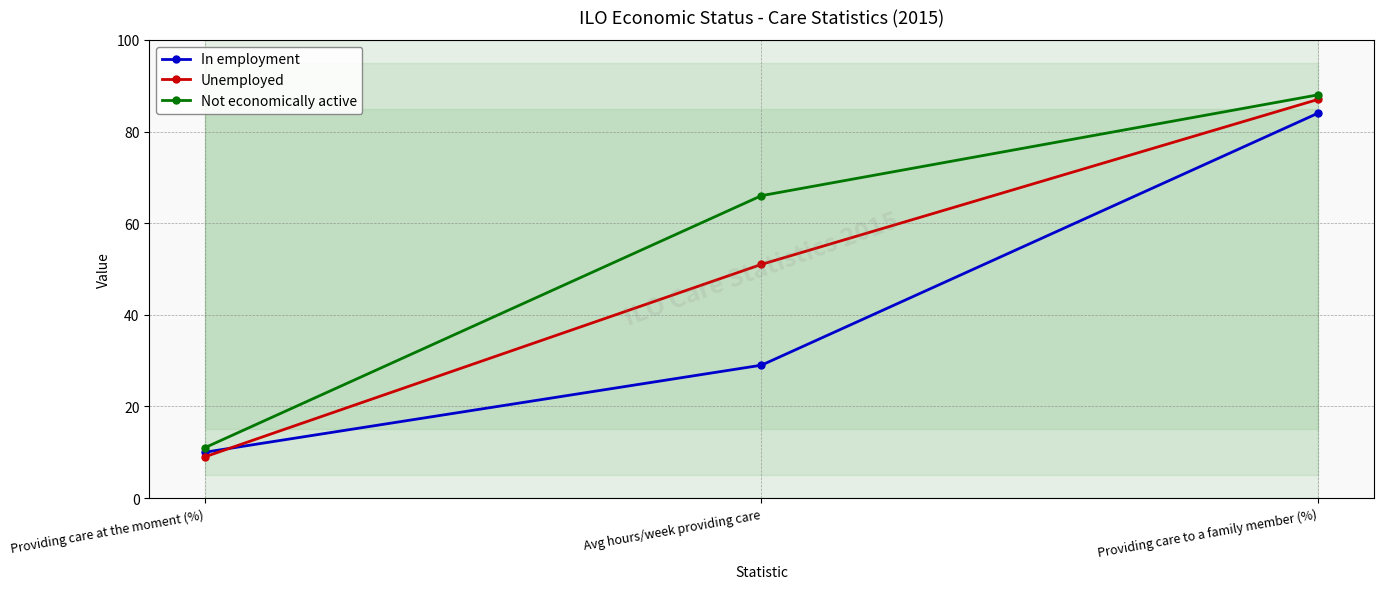

Reading left to right, extract all data points from this chart.

In employment: Providing care at the moment (%)=10	Avg hours/week providing care=29	Providing care to a family member (%)=84
Unemployed: Providing care at the moment (%)=9	Avg hours/week providing care=51	Providing care to a family member (%)=87
Not economically active: Providing care at the moment (%)=11	Avg hours/week providing care=66	Providing care to a family member (%)=88